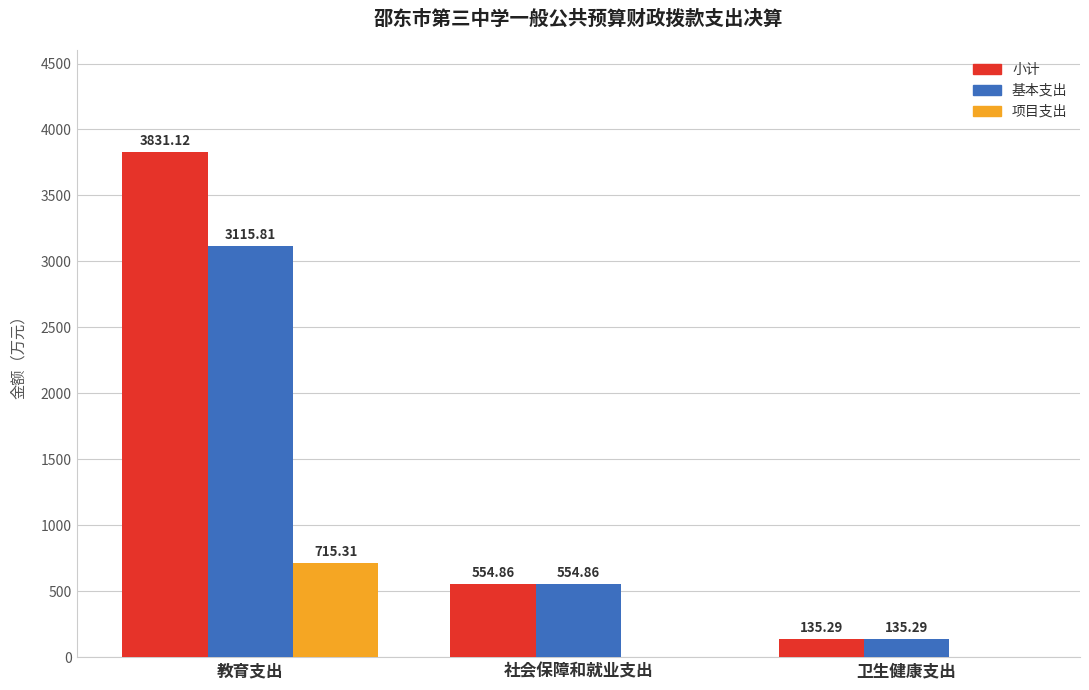

Is it true that 项目支出 equals 0.0 at 卫生健康支出?

True